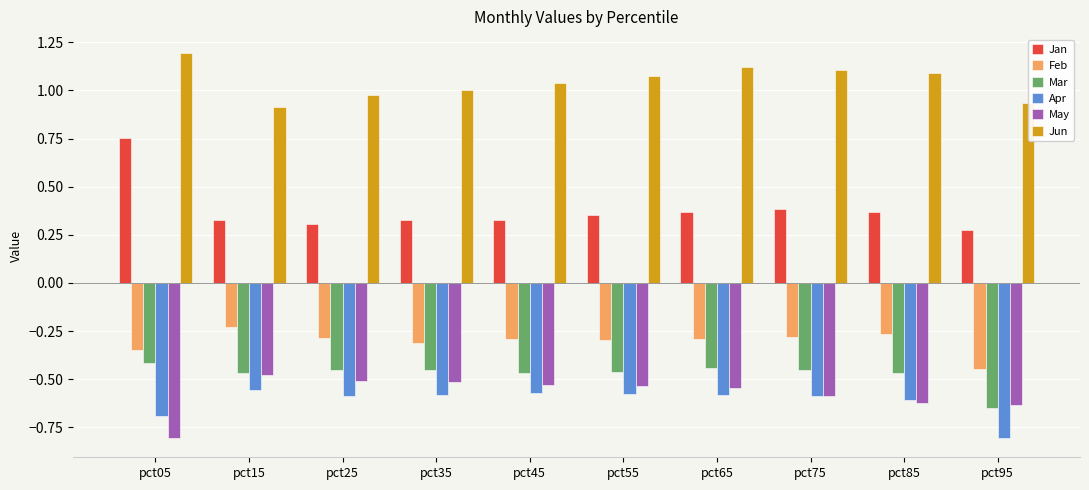

At which label does Mar reach its minimum?

pct95